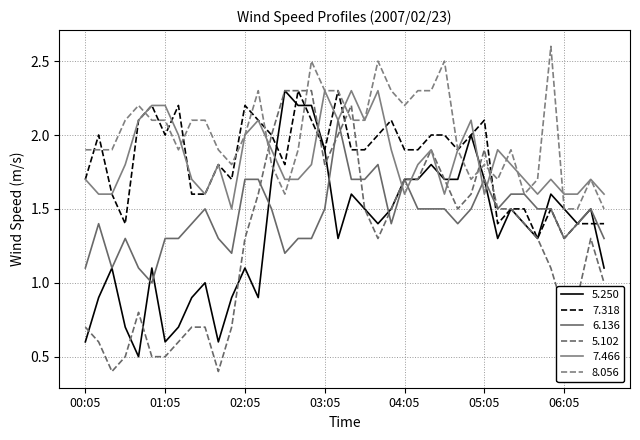

Does the chart display data point markers on the line(s)?

No